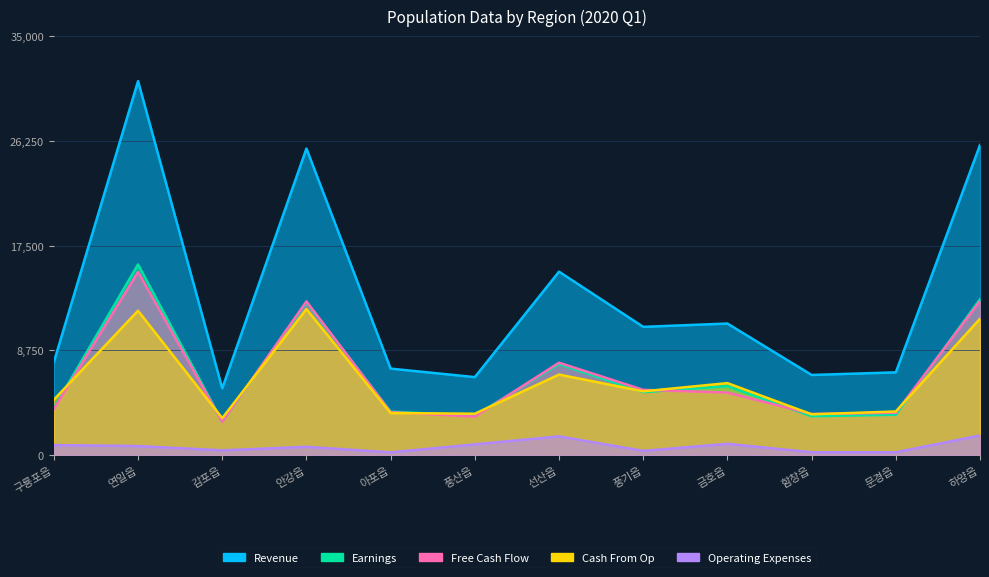

Between 감포읍 and 선산읍, which series saw the biggest shift?

Revenue